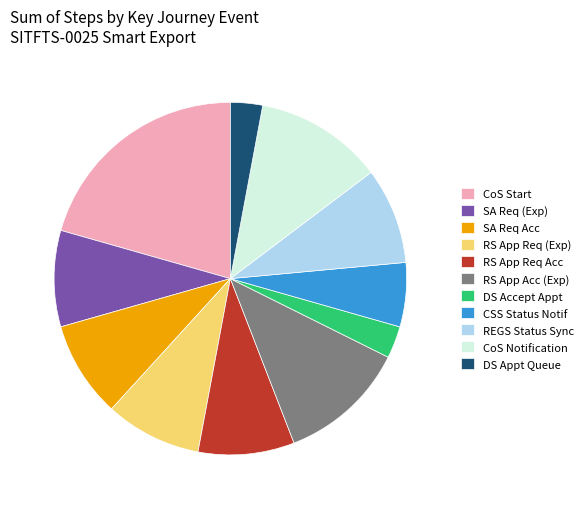

Do RS App Req Acc and CoS Notification together represent more than half of the pie?

No